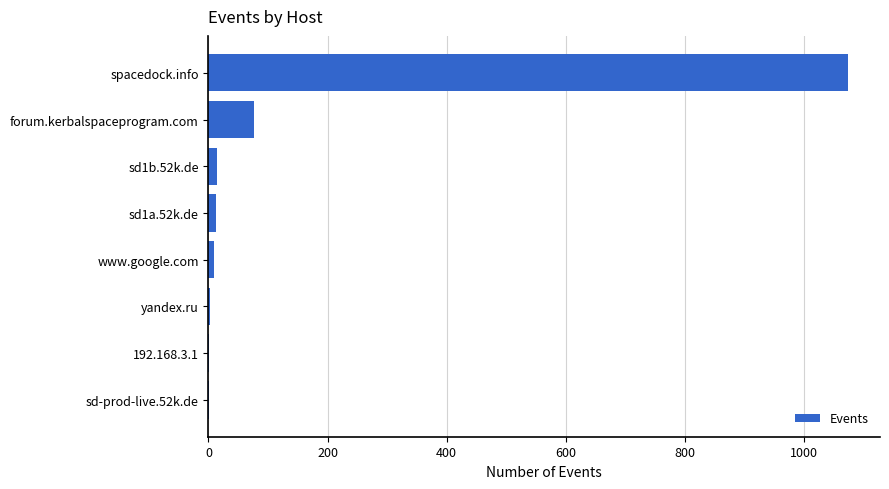

What is the sum of all values?

1190